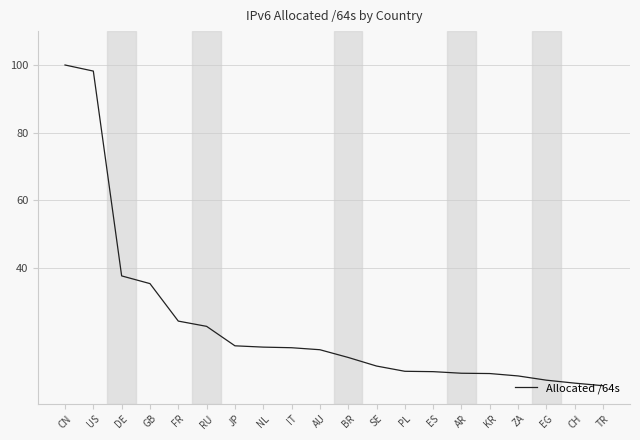

What position from the left is SE?

12